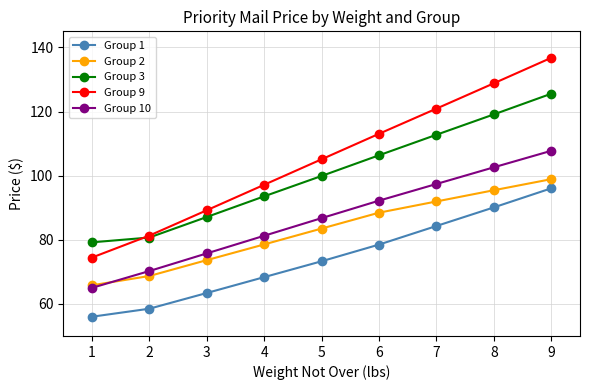

True or false: Group 9 has more than 0 points higher than both neighbors.

False